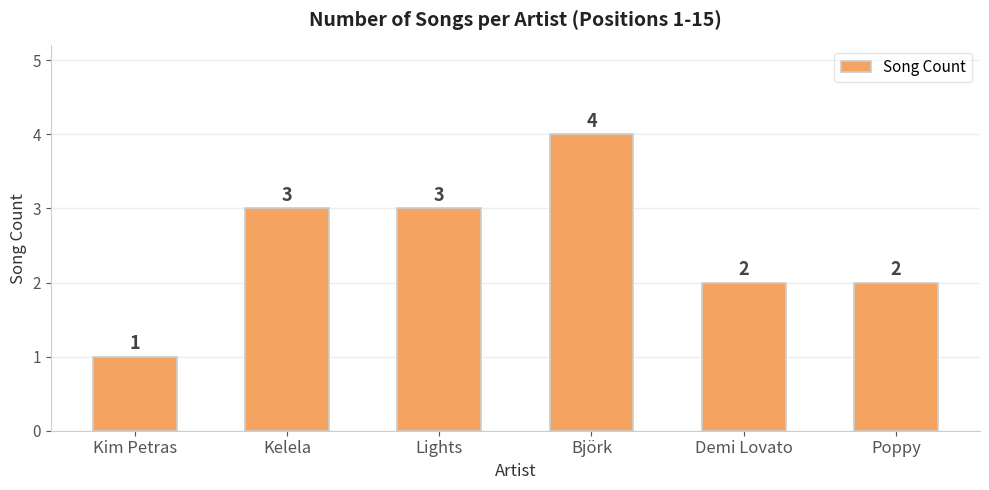

What is the difference between the maximum and minimum values?

3